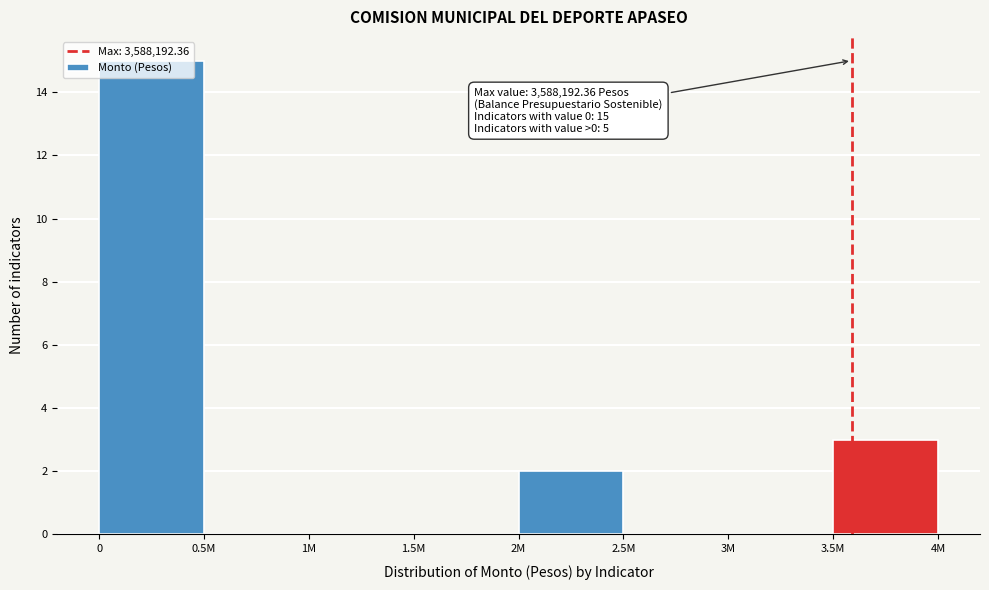

What is the sum of all values?

20